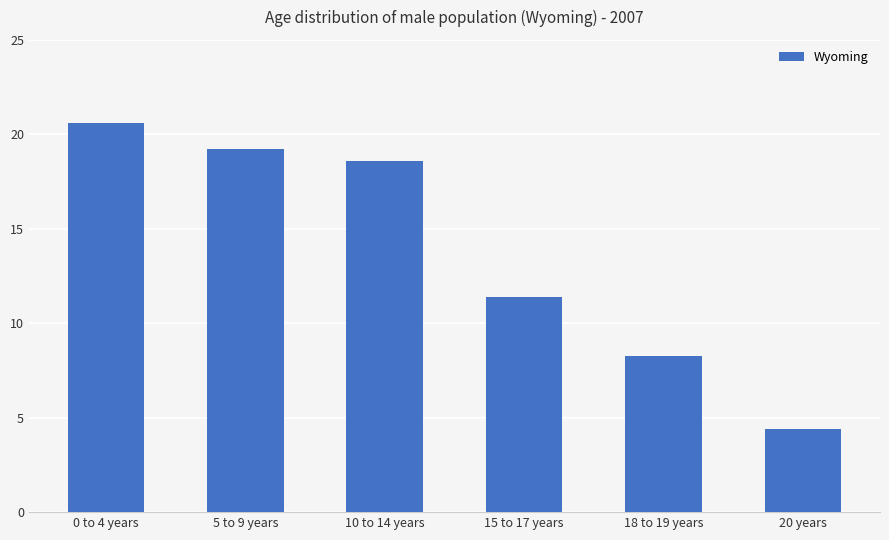

At which category does the chart reach its minimum across all series?

20 years